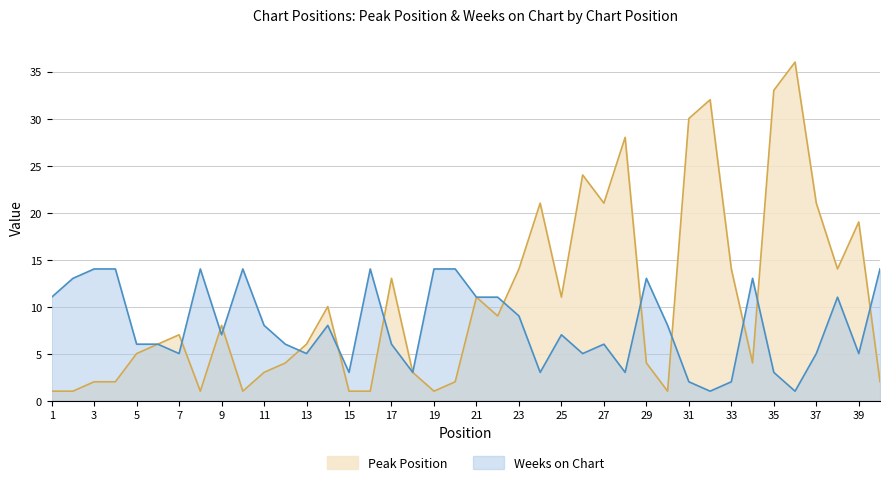

True or false: Weeks on Chart has a value of 1 at 28.

False